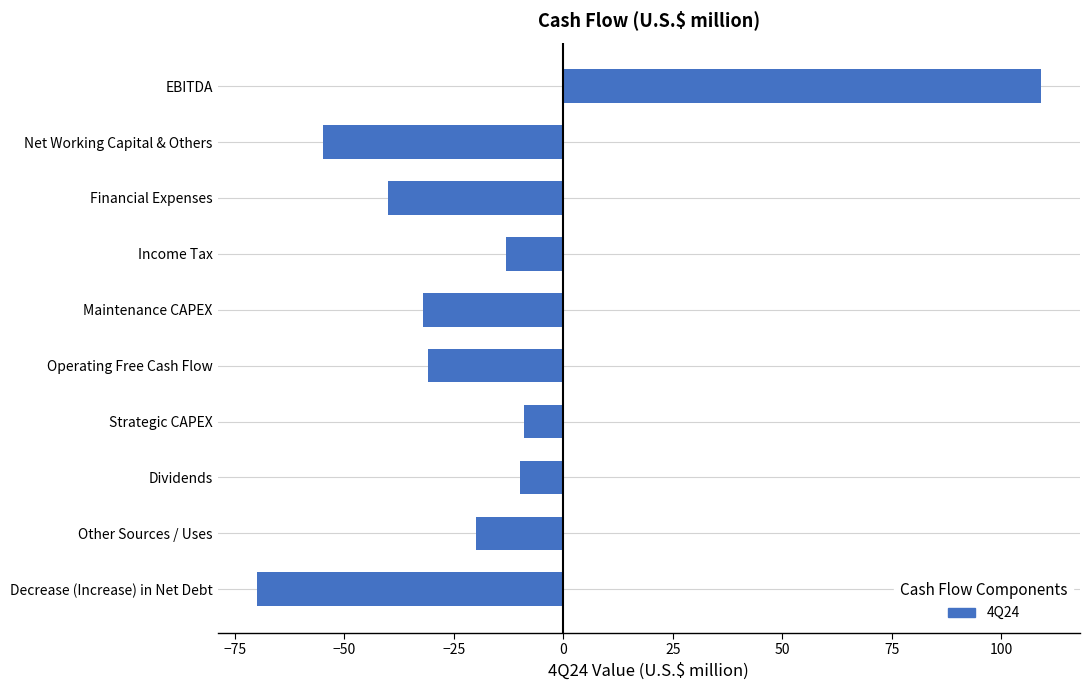

What is the minimum value shown in the chart?

-70